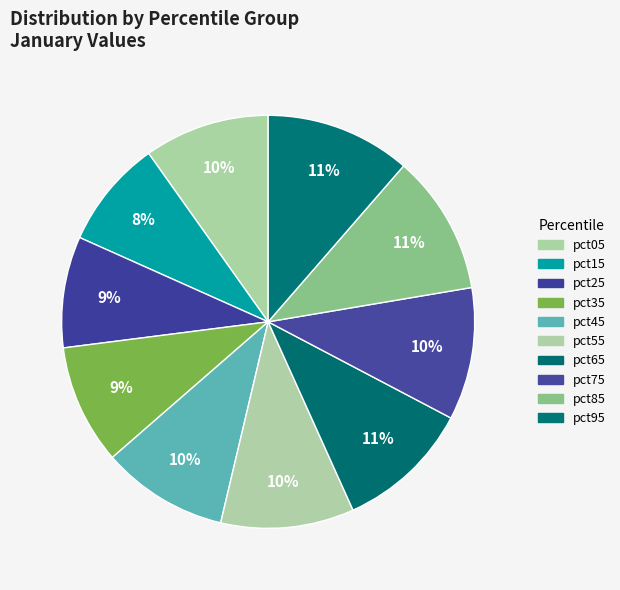

Does pct05 represent more than half of the total?

No